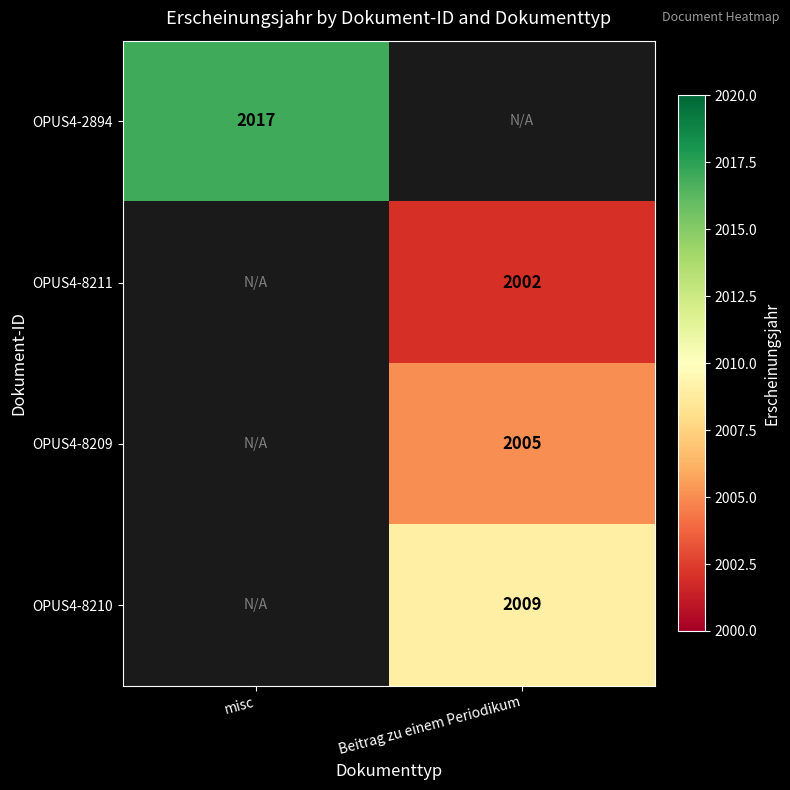

True or false: OPUS4-8211 has a value of 2002 at Beitrag zu einem Periodikum.

True